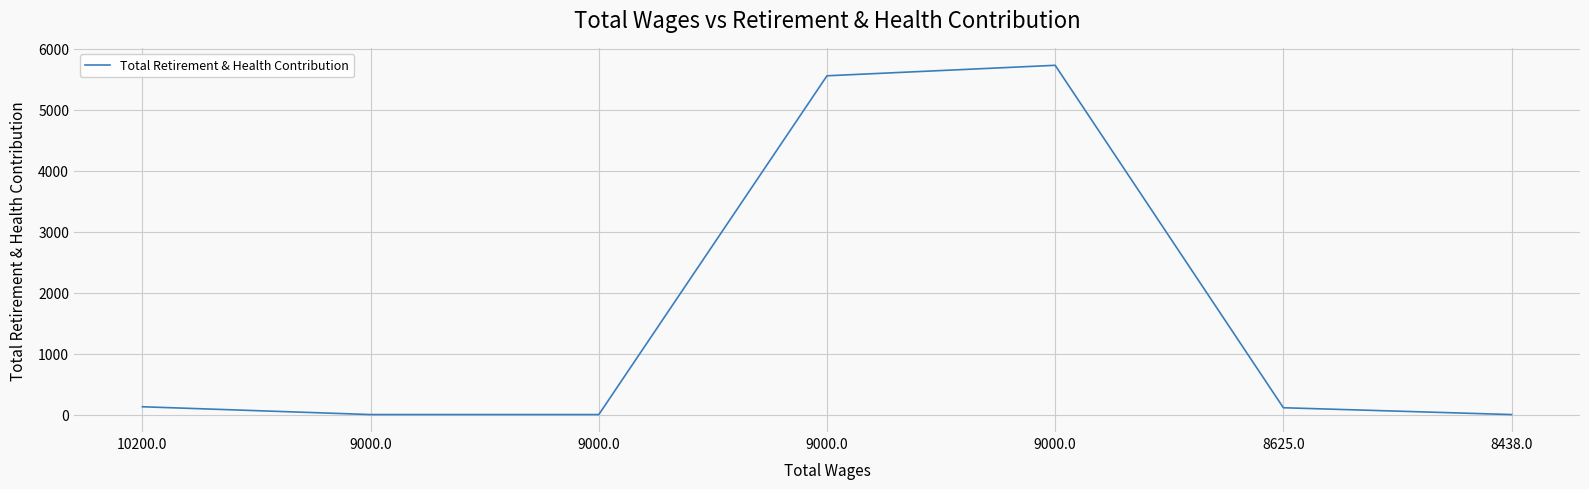

The chart shows a value of 0 at 8438.0. True or false?

True